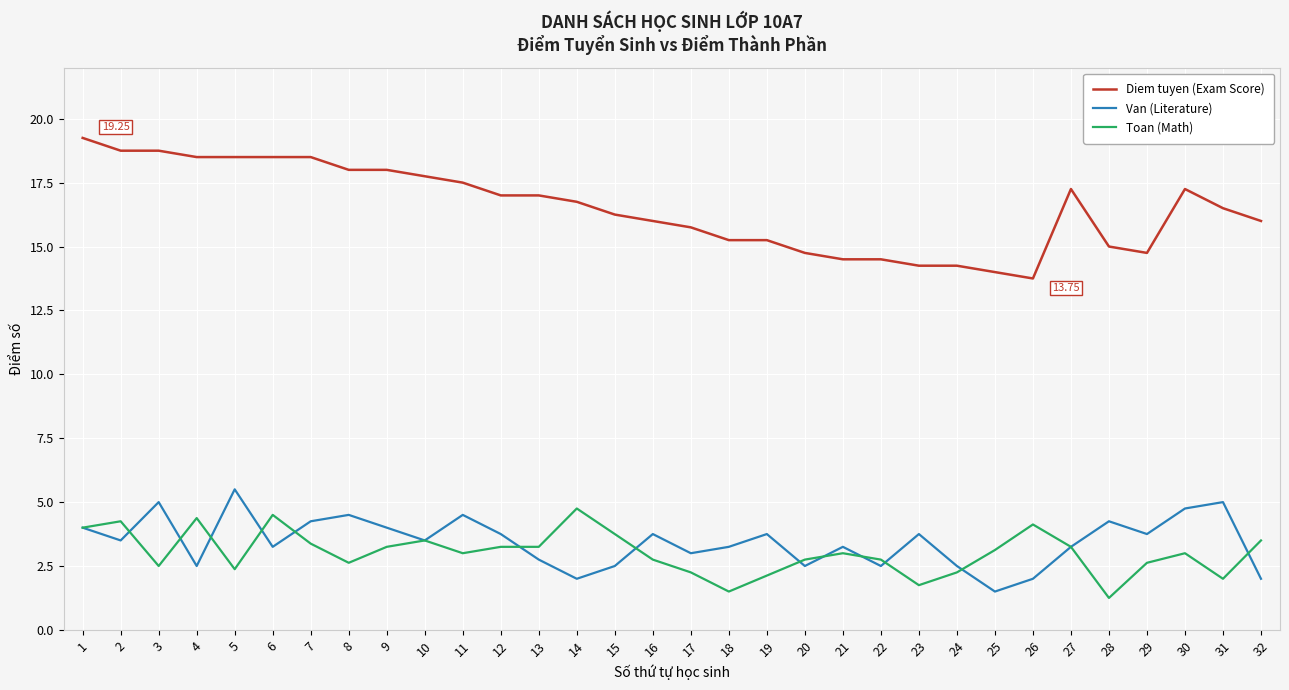

What is the spread (max minus min) of values at 31?

14.5